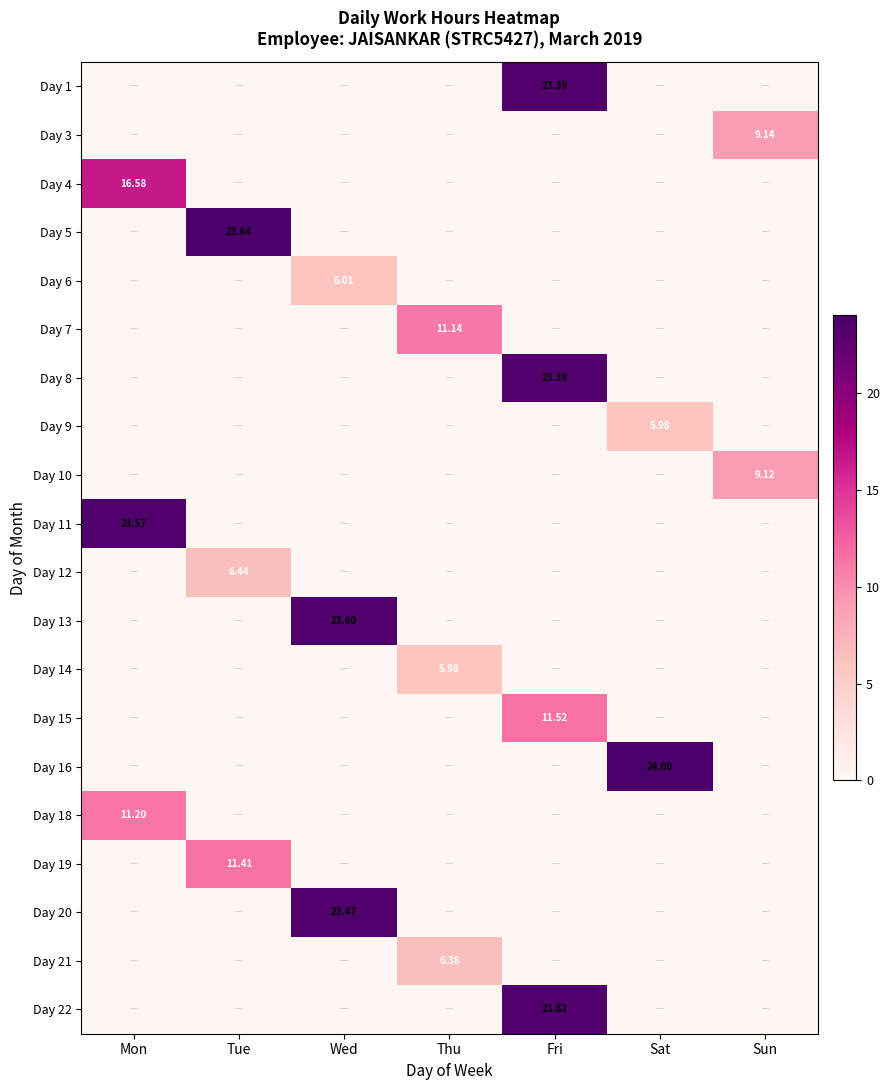

The Day 22 series shows 0.0 at Thu. True or false?

True